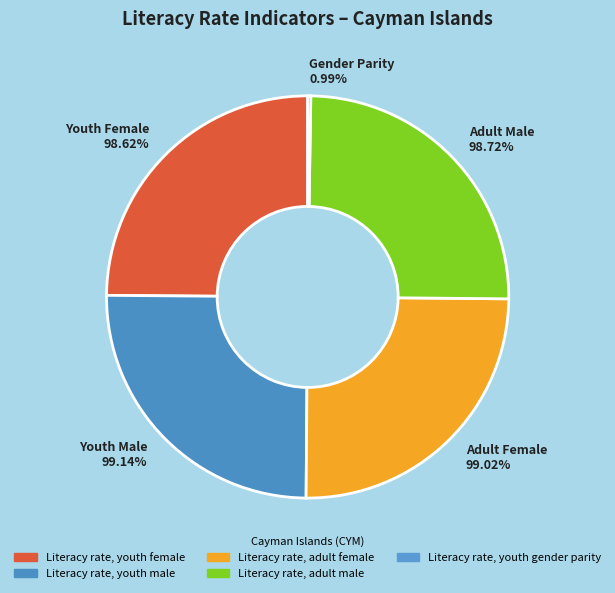

Rank the categories by value from highest to lowest.

Literacy rate, youth male, Literacy rate, adult female, Literacy rate, adult male, Literacy rate, youth female, Literacy rate, youth gender parity